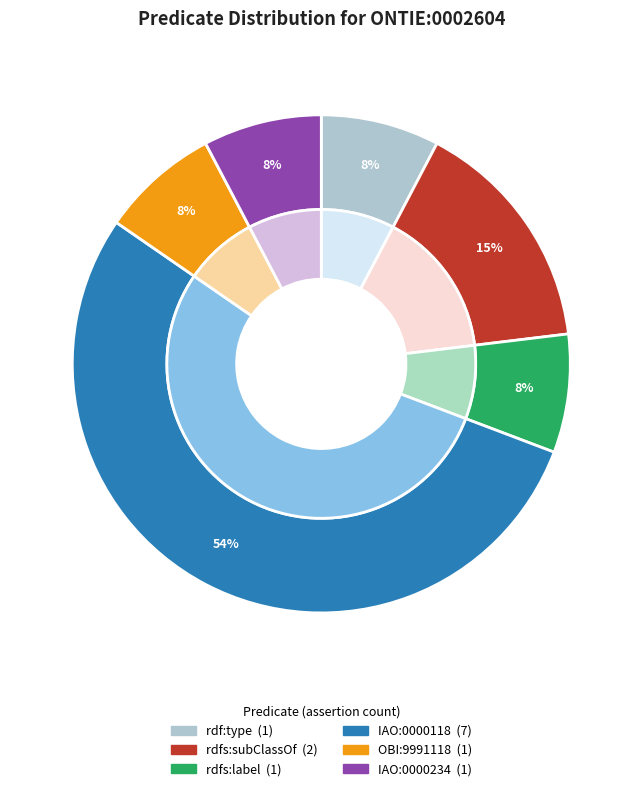

The rdfs:label slice represents 1% of the pie. True or false?

False